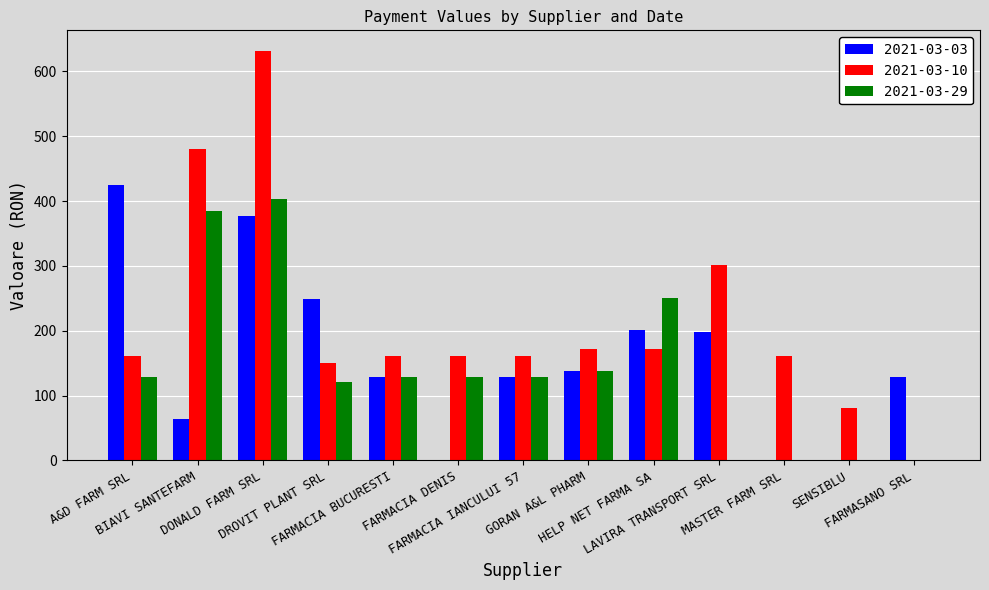

Which series has the largest total across all categories?

2021-03-10